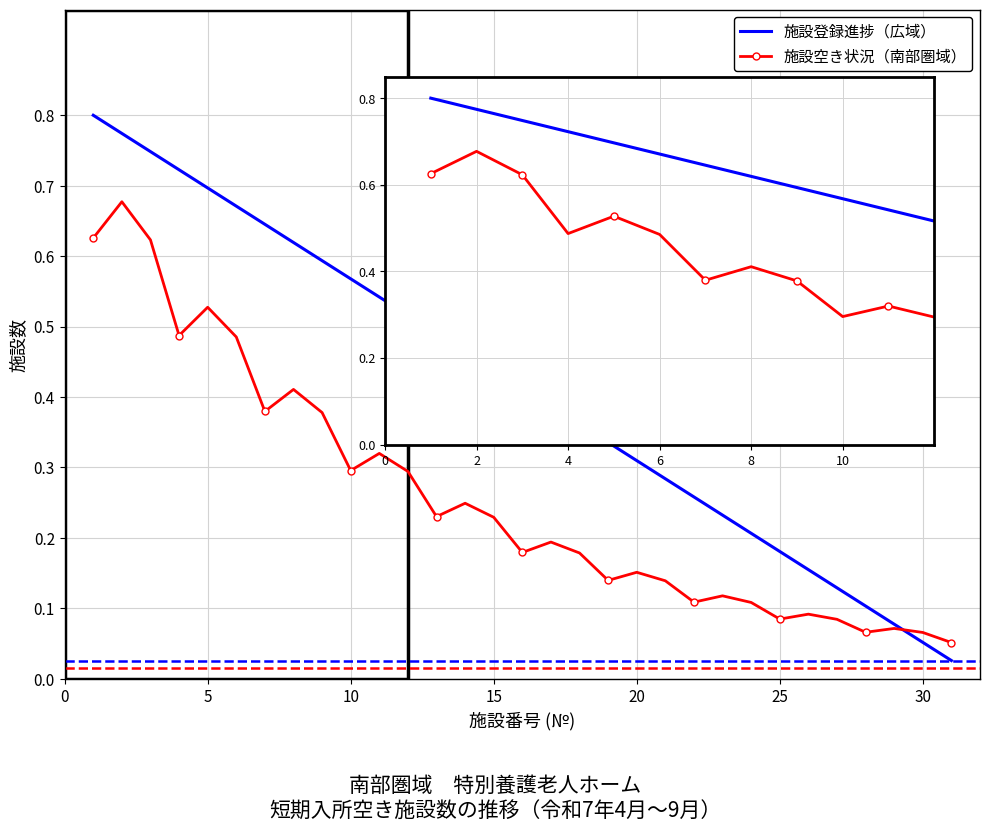

Which series has the largest total across all categories?

施設登録進捗（広域）